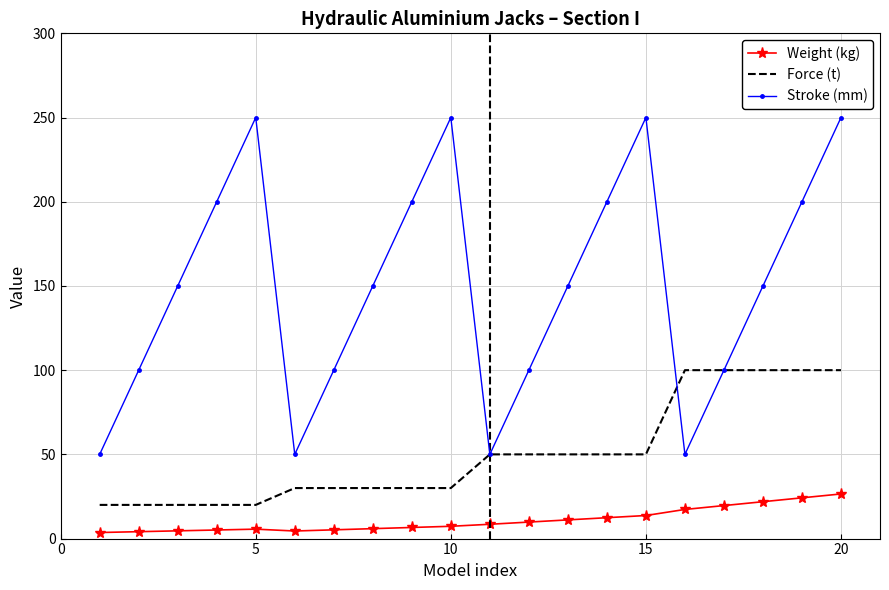

True or false: Stroke (mm) and Weight (kg) intersect in this chart.

False